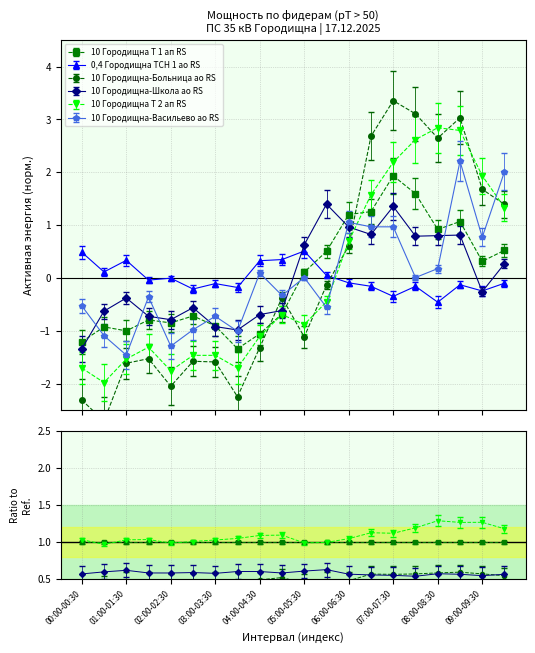

After their last crossing, which series has the higher values: 10 Городищна-Школа ао RS or 10 Городищна Т 1 ап RS?

10 Городищна Т 1 ап RS